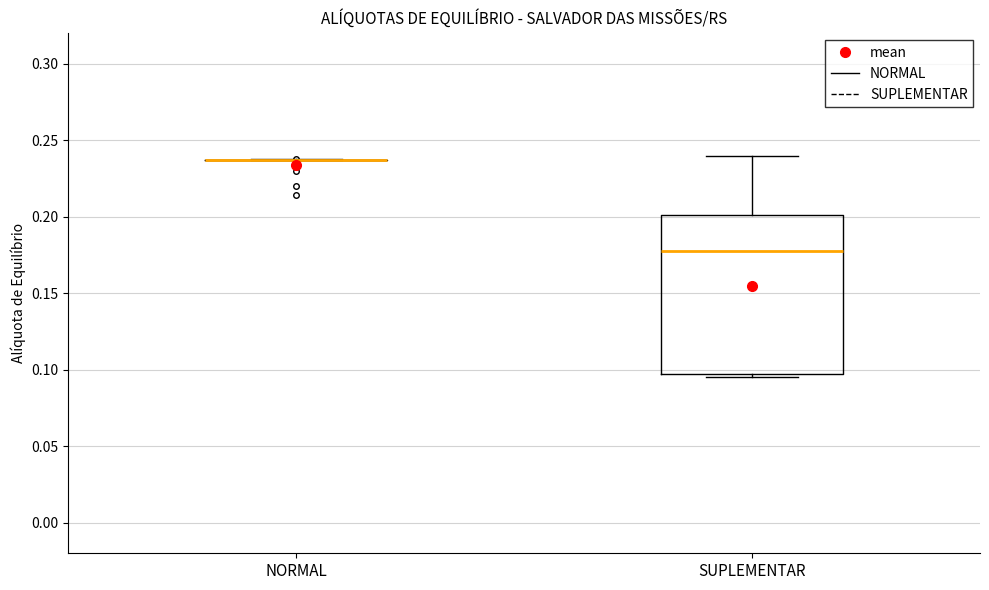

Which box is the tallest, from its lower edge to its upper edge?

SUPLEMENTAR